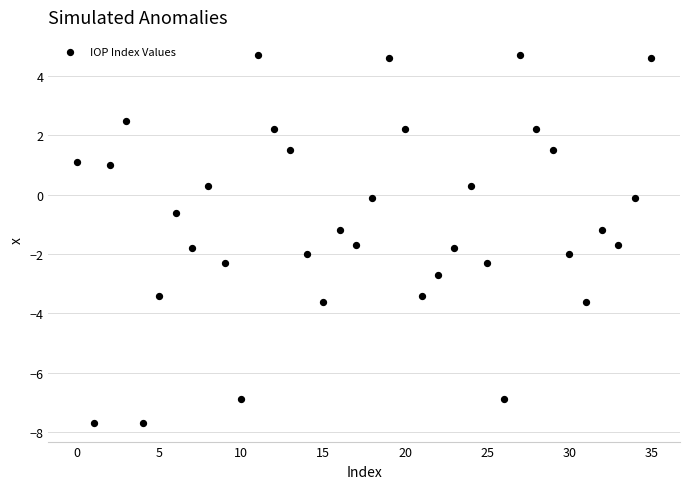

What is the range of Y values (max minus min)?

12.4